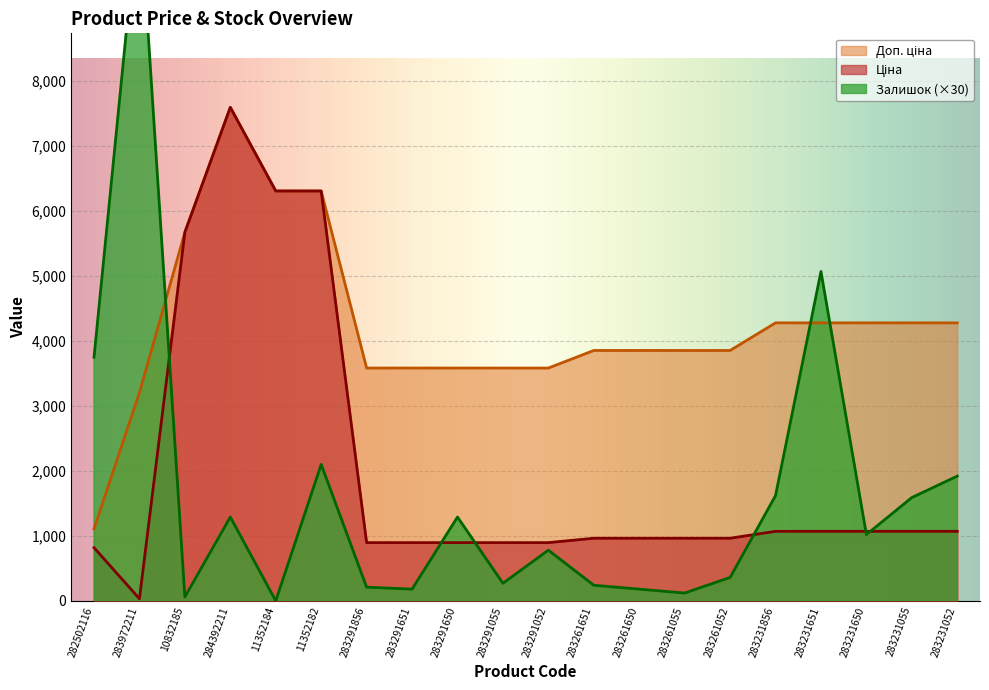

List the labels in order of Залишок value, smallest first.

11352184, 10832185, 283261055, 283291651, 283261650, 283291856, 283261651, 283291055, 283261052, 283291052, 283231650, 284392211, 283291650, 283231055, 283231856, 283231052, 11352182, 282502116, 283231651, 283972211